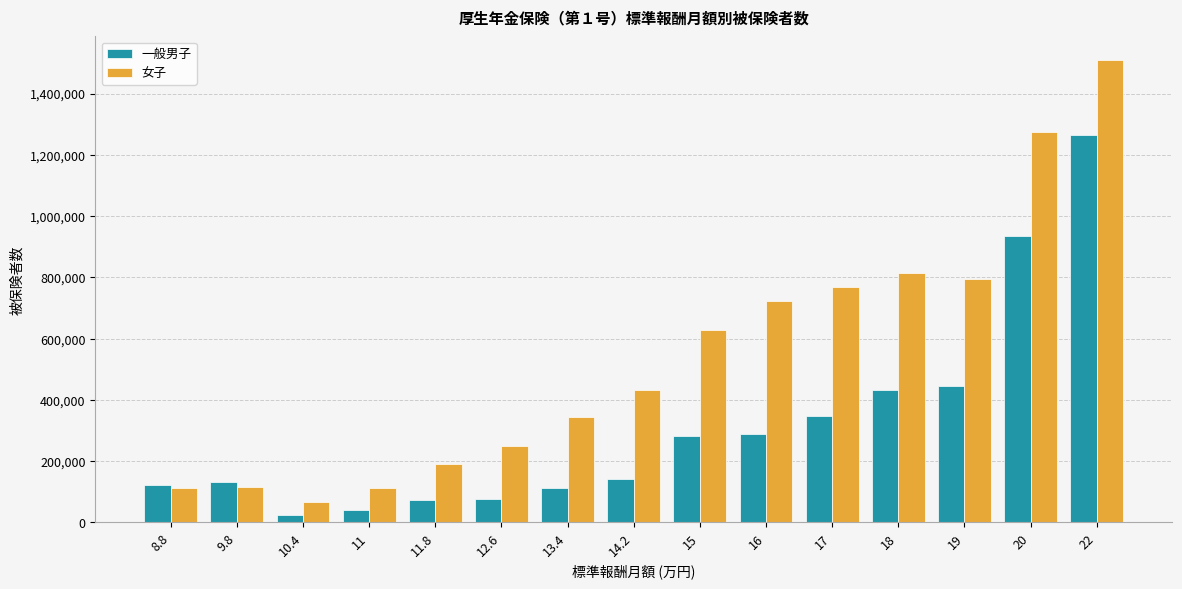

What is the average value of the 女子 series?

542933